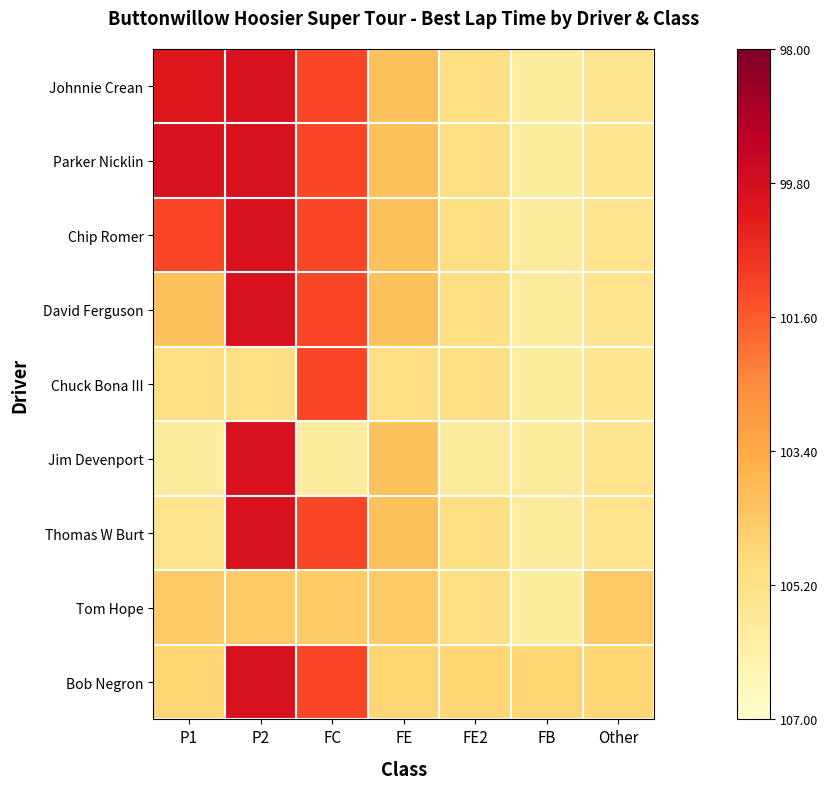

At P2, list the series in order from smallest to largest.

Chuck Bona III, Tom Hope, Johnnie Crean, Parker Nicklin, Chip Romer, David Ferguson, Jim Devenport, Thomas W Burt, Bob Negron